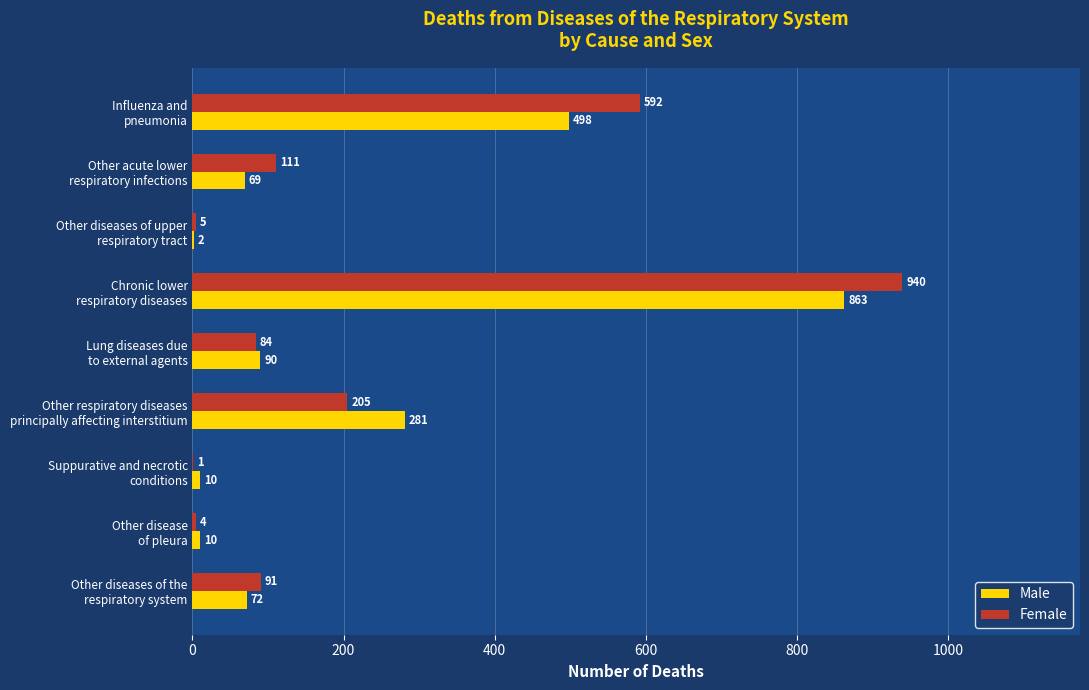

What is the maximum value shown in the chart?

940